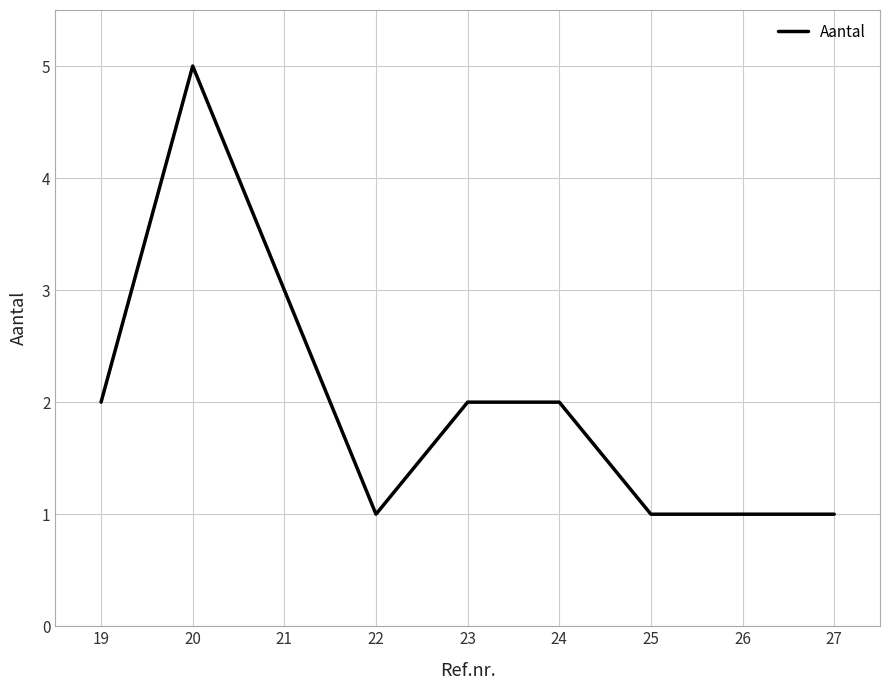

What is the greatest value displayed?

5